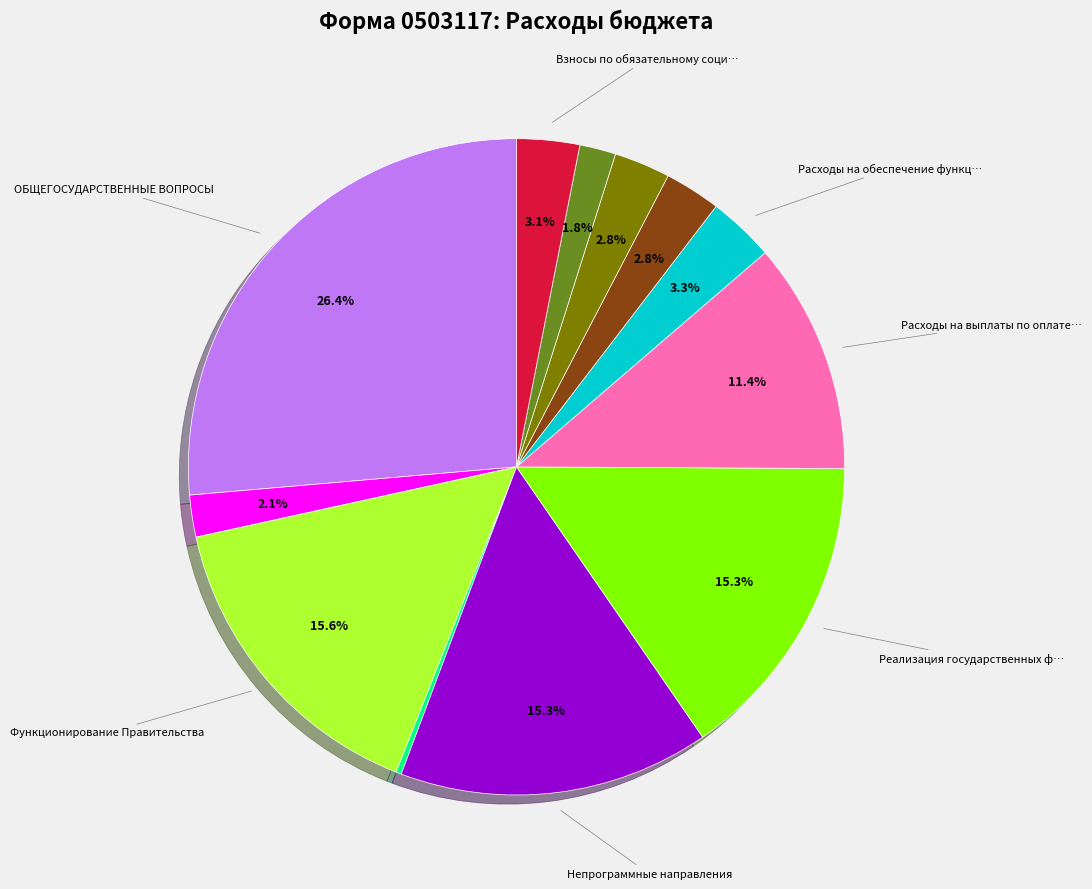

Is there a majority slice in this chart?

No